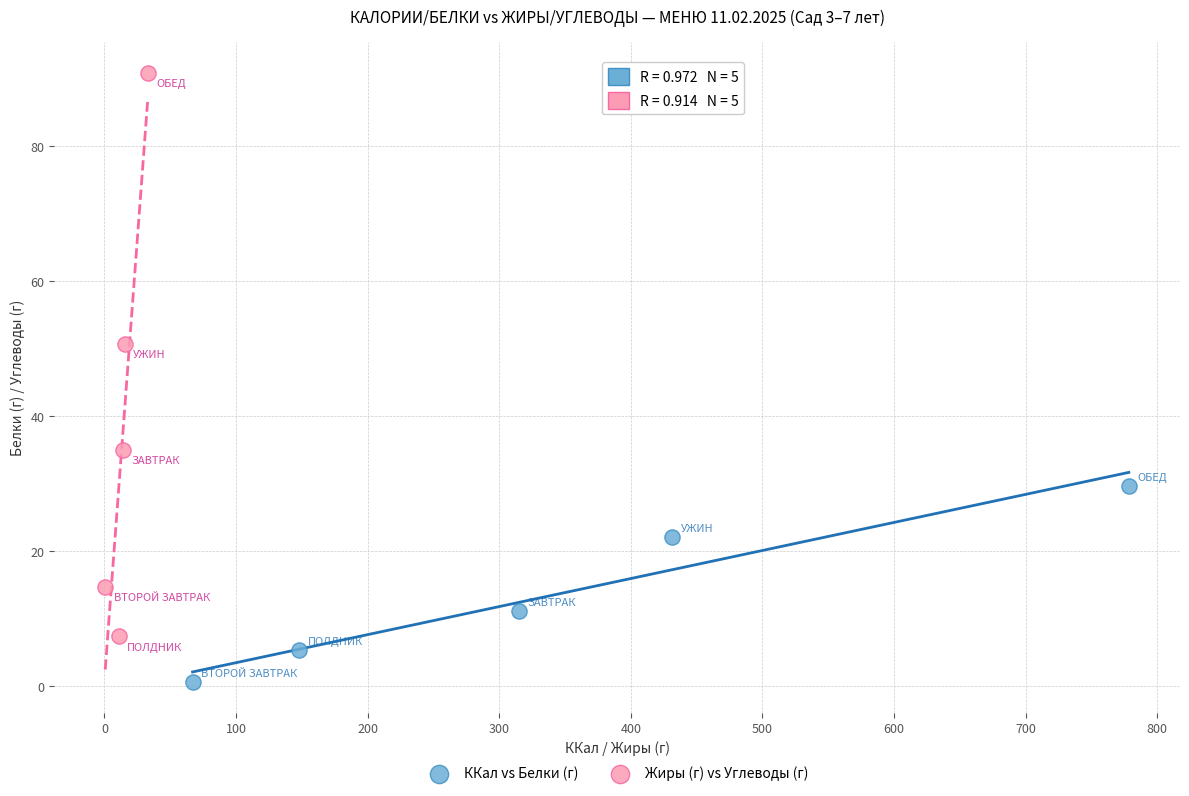

Which series contains the highest Y value?

Жиры (г) vs Углеводы (г)